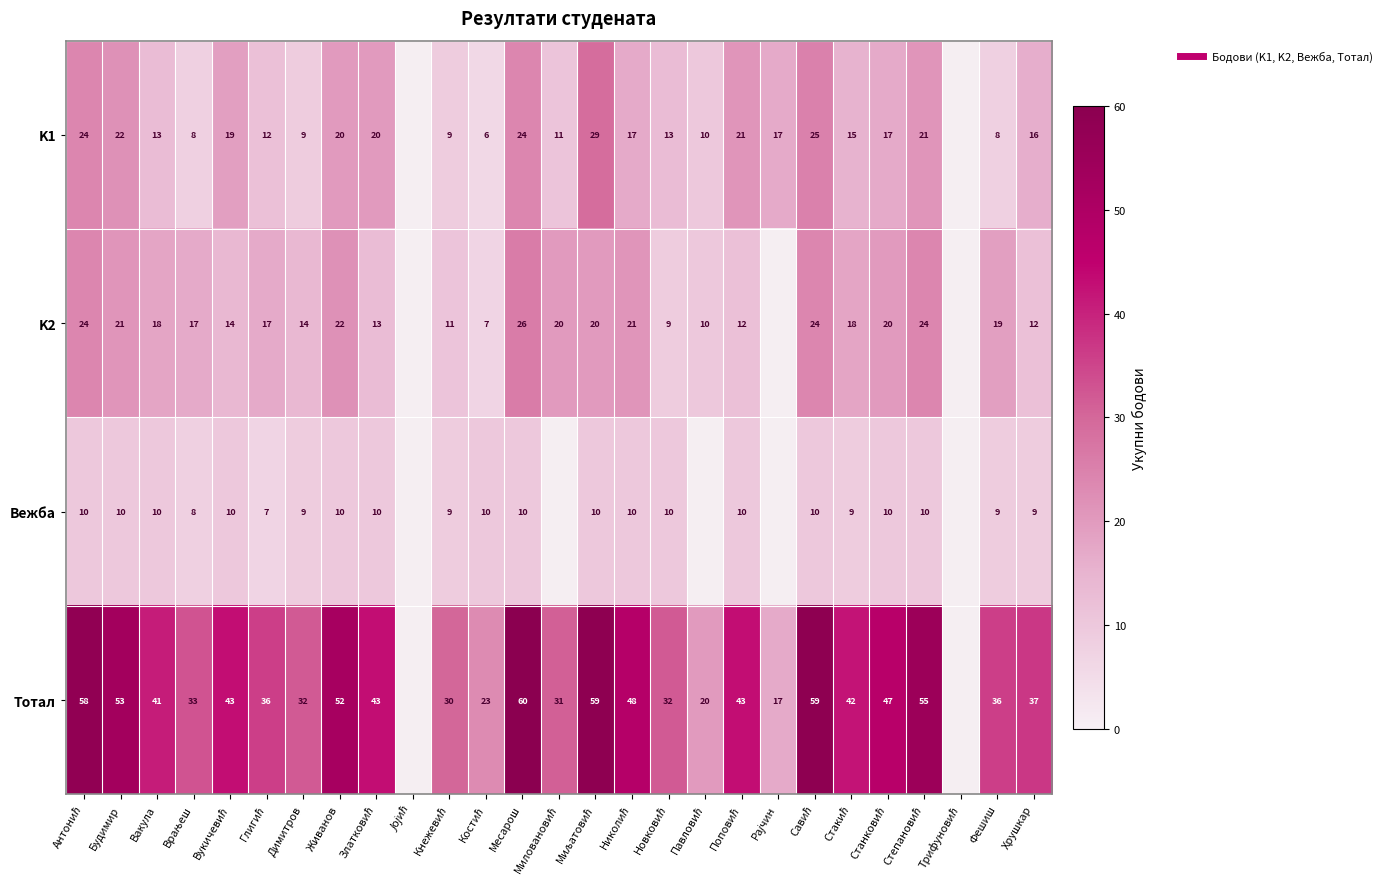

Rank the series by their maximum value, from highest to lowest.

Тотал, K1, K2, Вежба